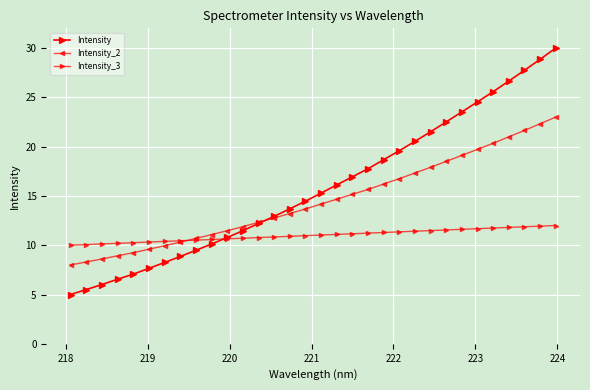

How many lines are shown in the chart?

3